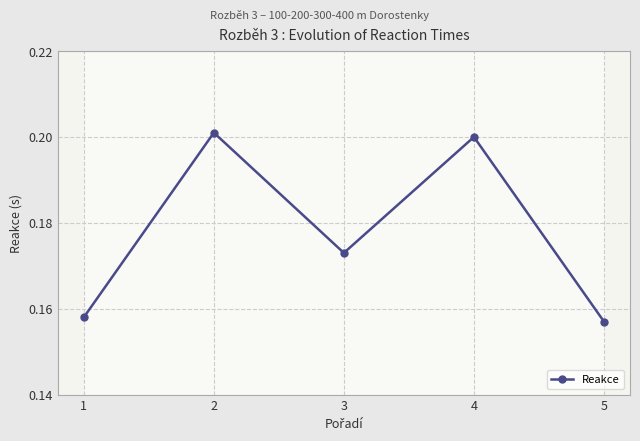

Where is the first local maximum?

2